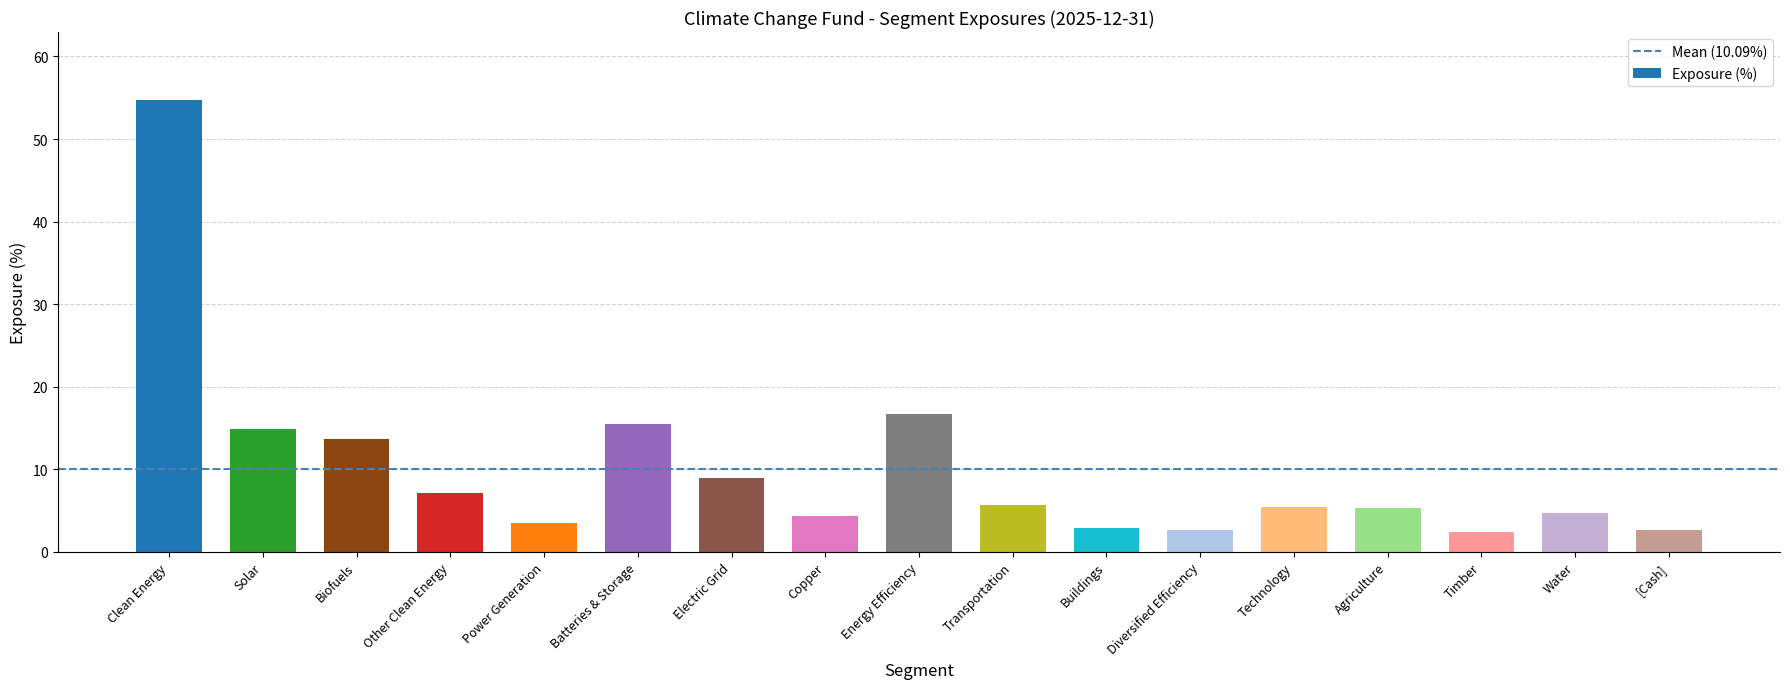

What is the label of the 5th bar from the right?

Technology